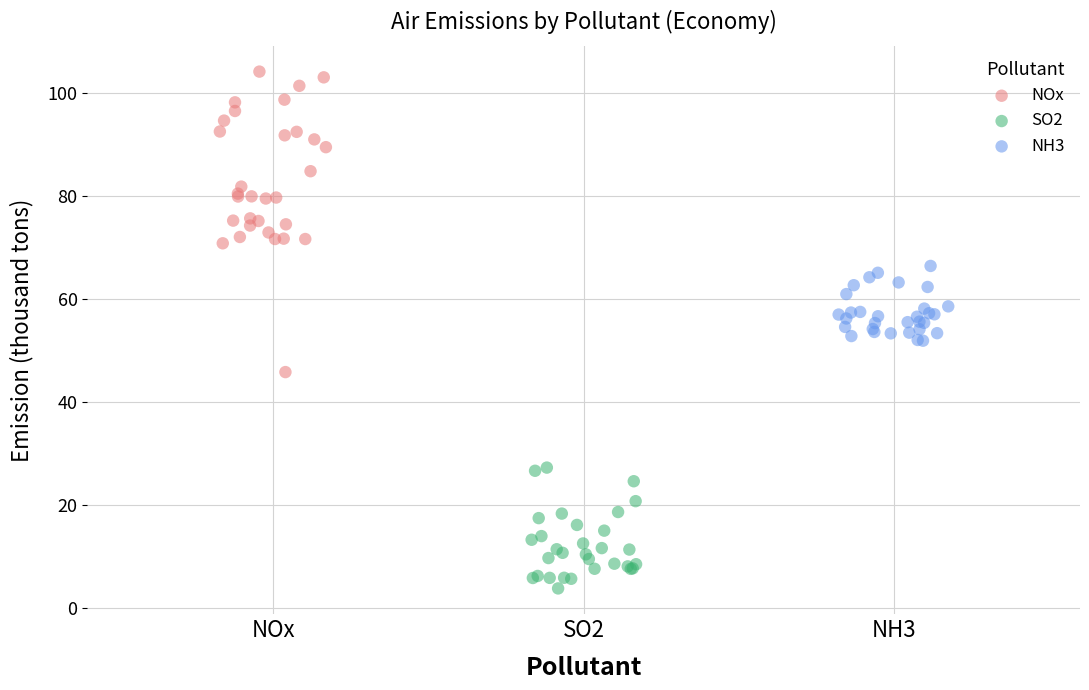

Which series contains the highest Y value?

NOx